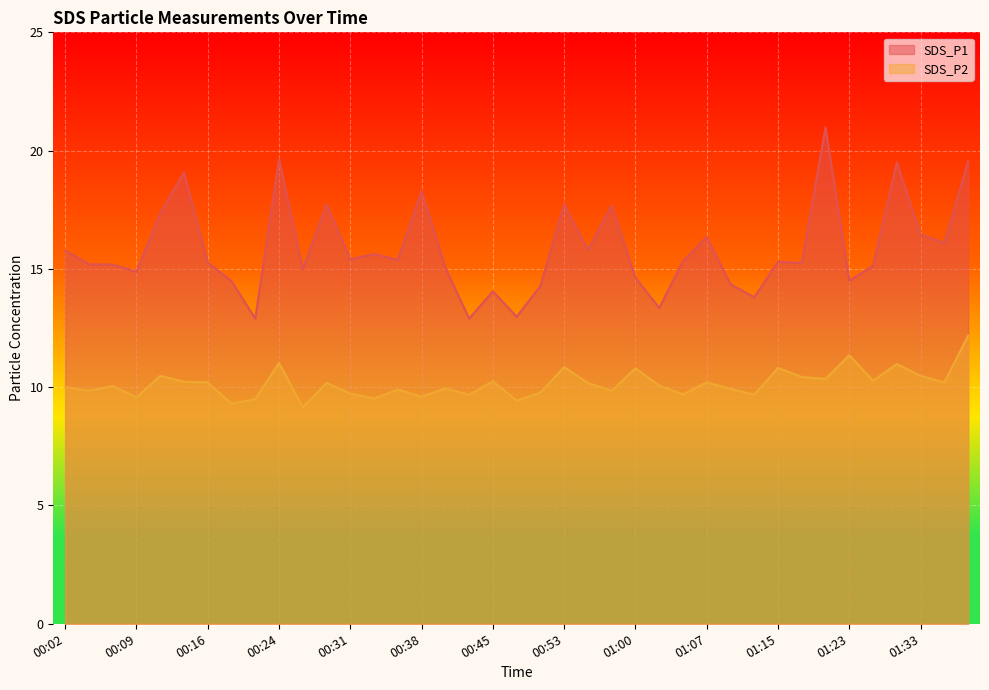

In SDS_P2, how many points are lower than both neighbors (excluding endpoints)?

14